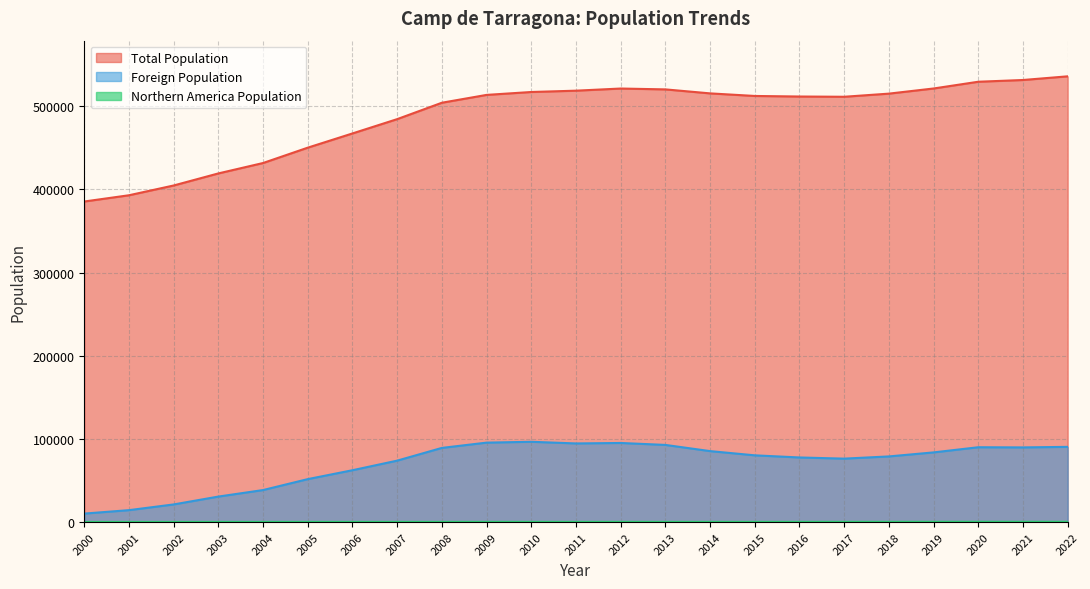

What is the difference between the Northern America Population values at 2019 and 2012?

74